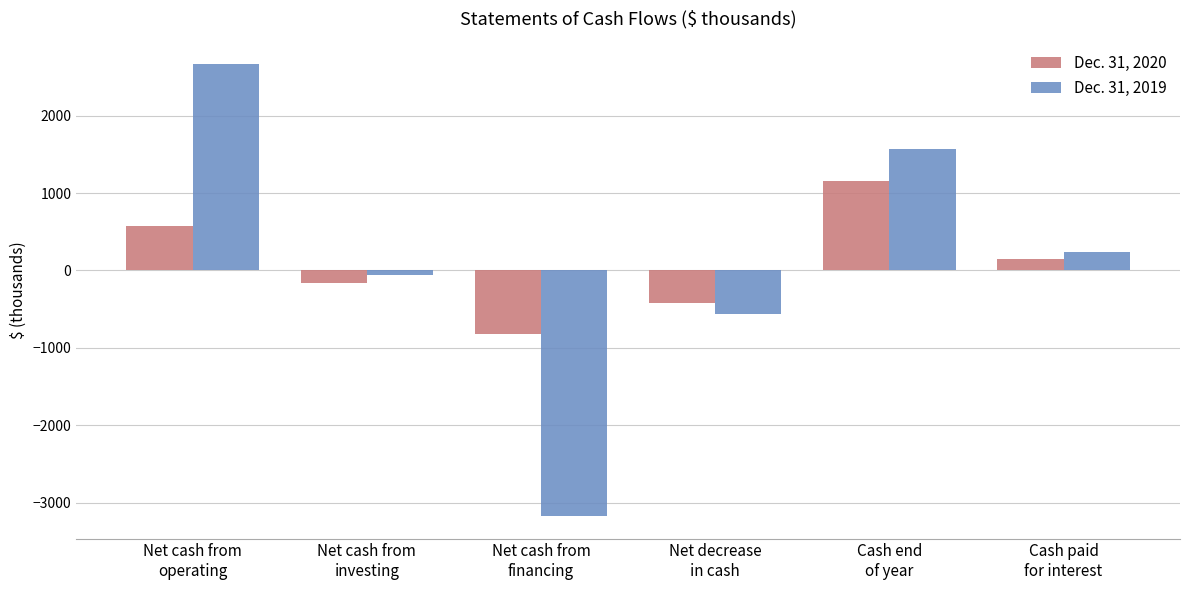

How many bars are there in total?

12